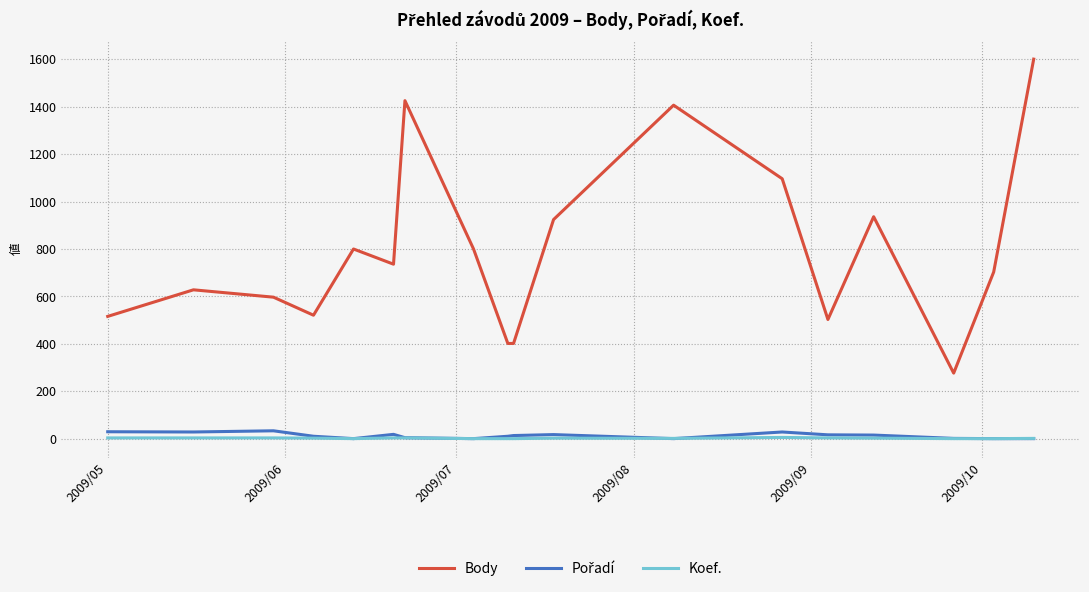

True or false: Koef. and Body cross at least once.

False